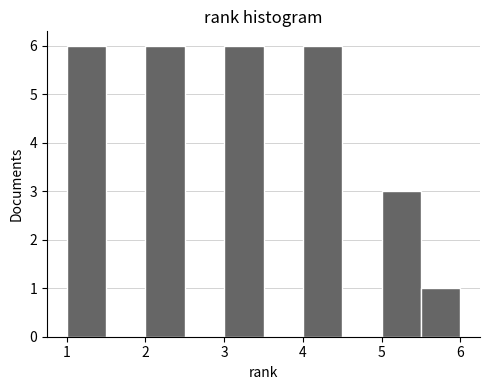

Reading left to right, list every bar in this chart as the range it spans on the x-axis followed by its height. The values are not printed on the chart, so give them approximately, as read against the axis.

1.0 to 1.5: 6
1.5 to 2.0: 0
2.0 to 2.5: 6
2.5 to 3.0: 0
3.0 to 3.5: 6
3.5 to 4.0: 0
4.0 to 4.5: 6
4.5 to 5.0: 0
5.0 to 5.5: 3
5.5 to 6.0: 1